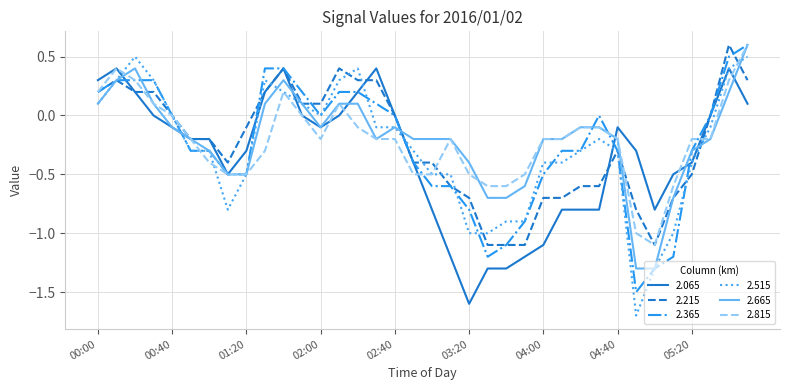

What is the maximum value shown in the chart?

0.6